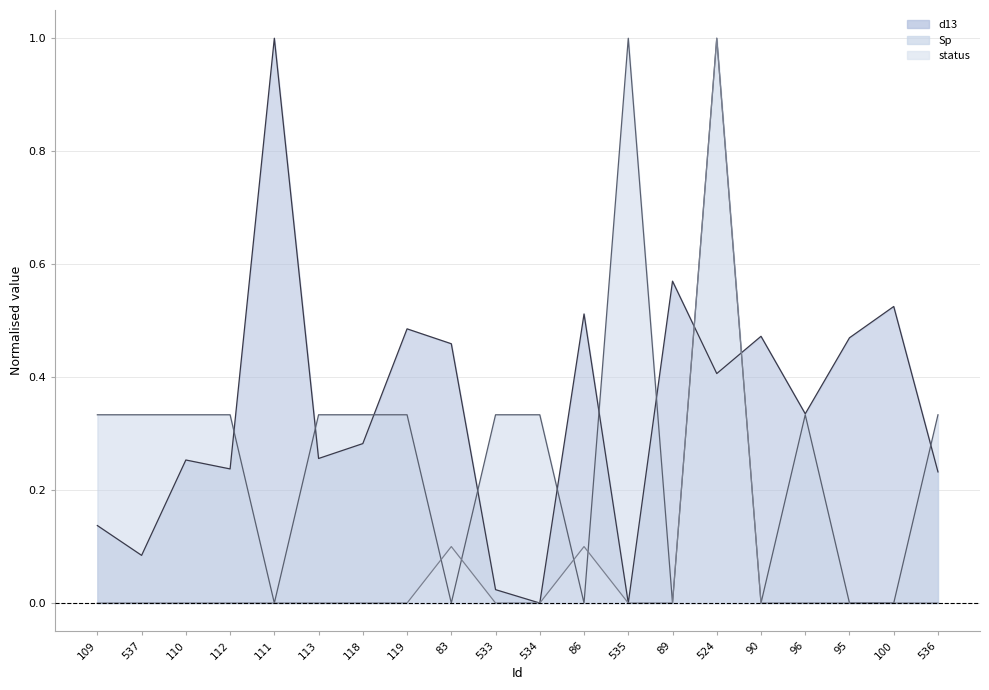

Which series changed the most between 537 and 524?

status